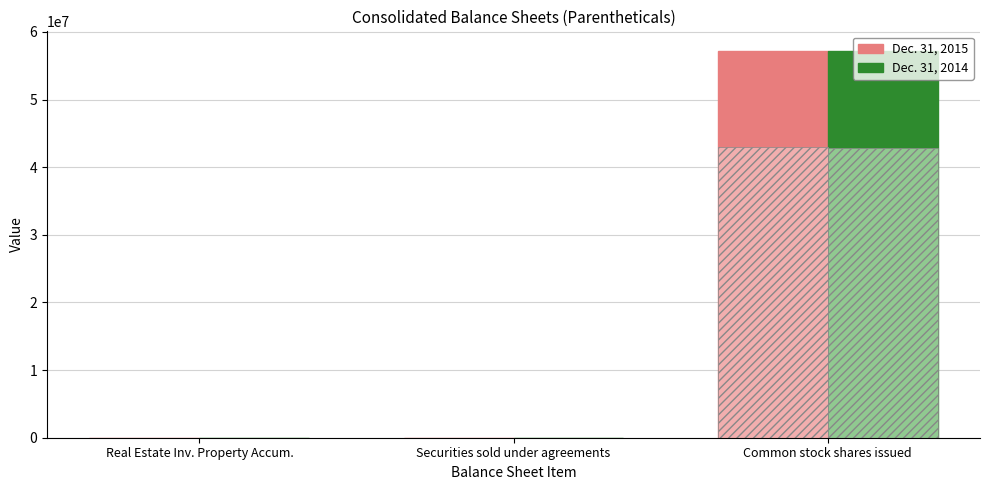

What position from the right is Securities sold under agreements?

2